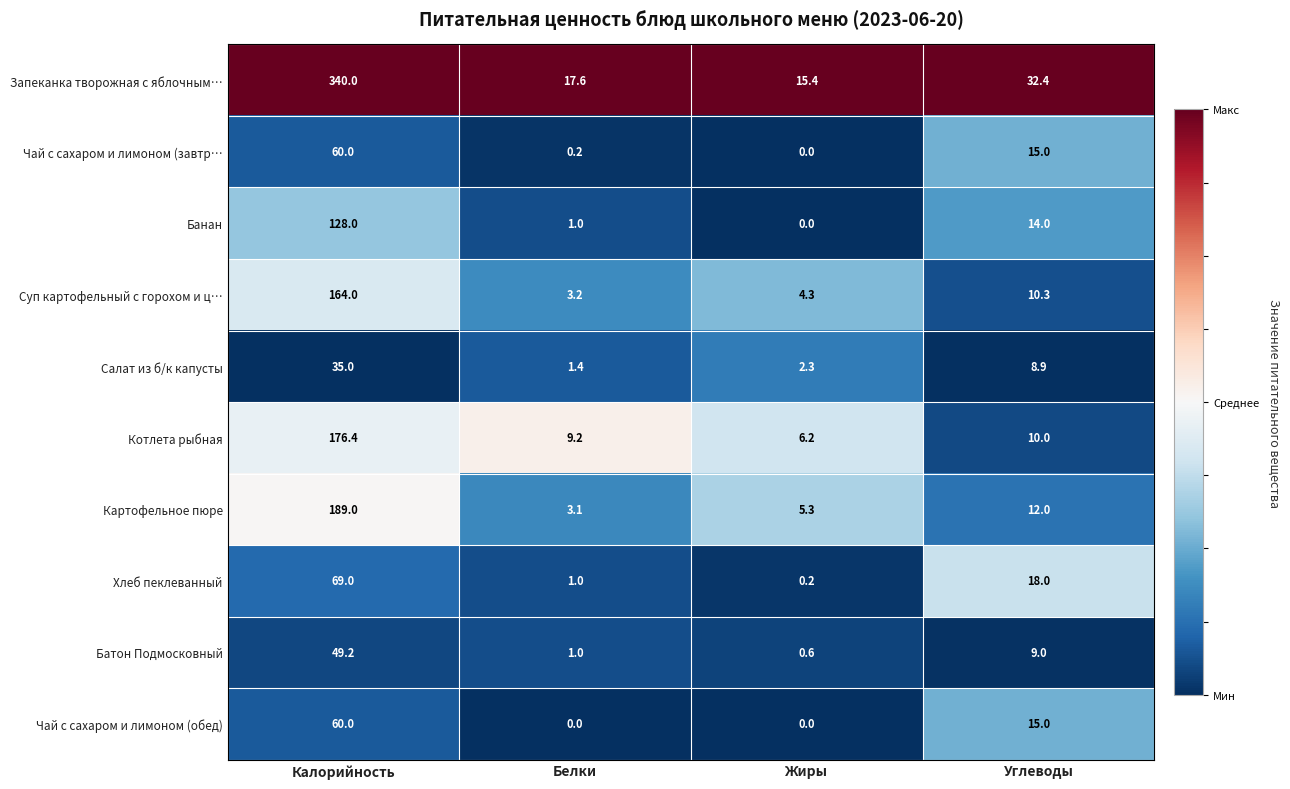

The value of Картофельное пюре at Жиры is 5.3. True or false?

True